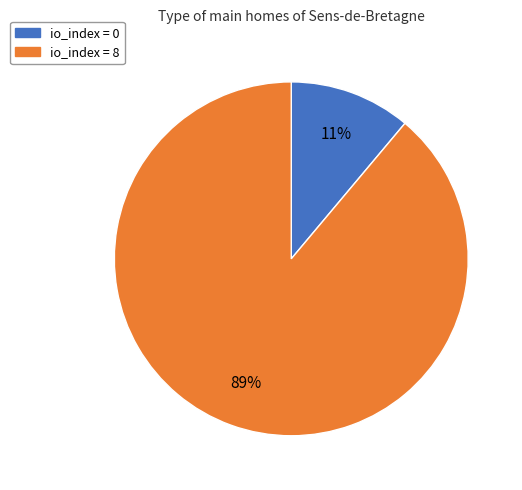

To the nearest percent, what is the average slice percentage?

50%